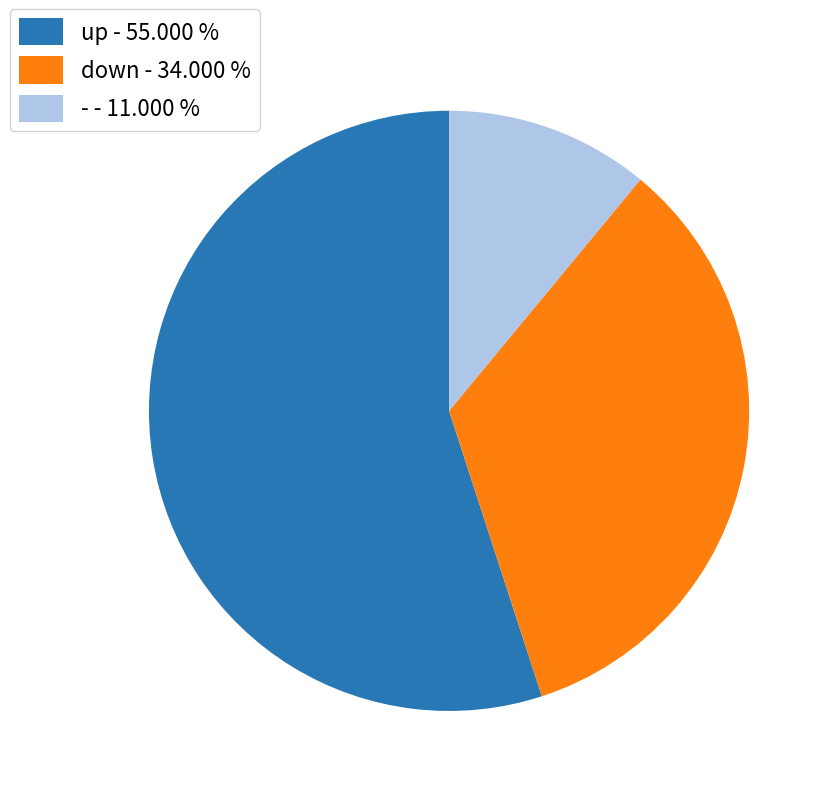

How many segments does this pie chart have?

3